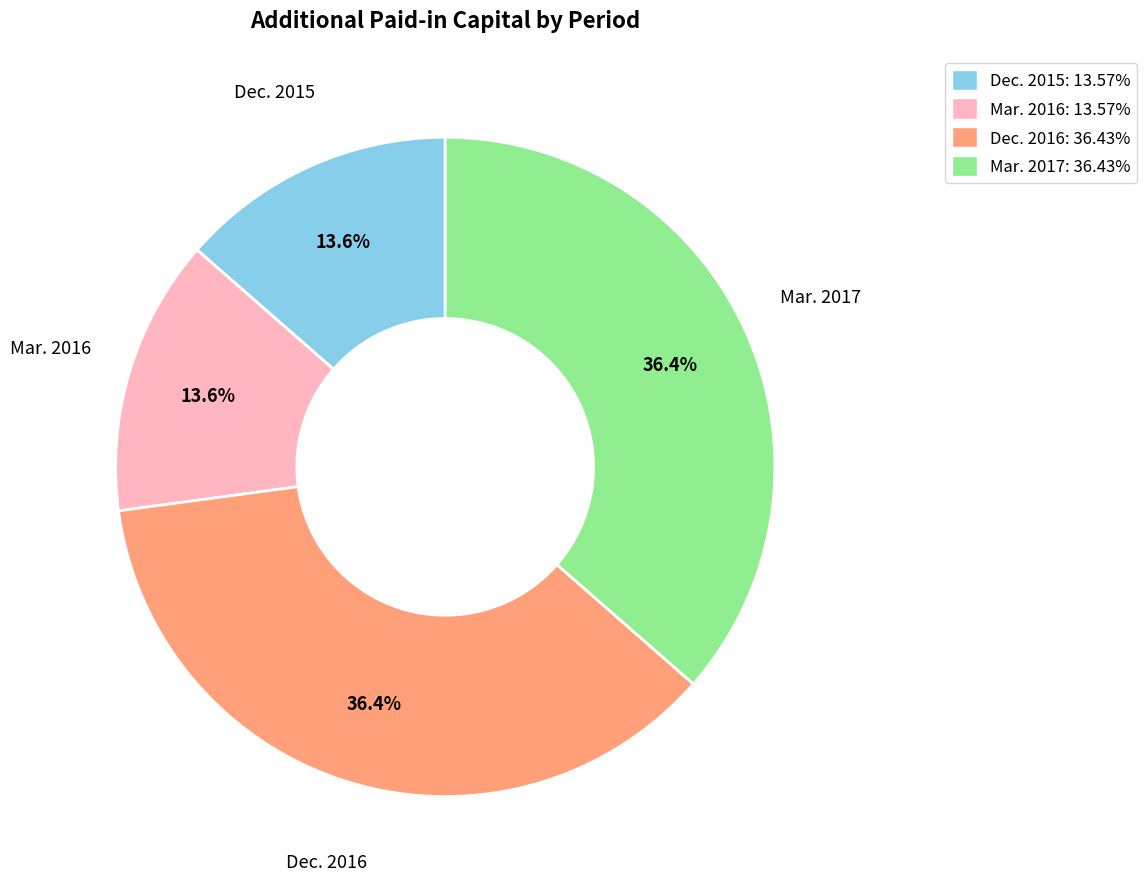

Which has a higher value, Mar. 2016 or Dec. 2016?

Dec. 2016